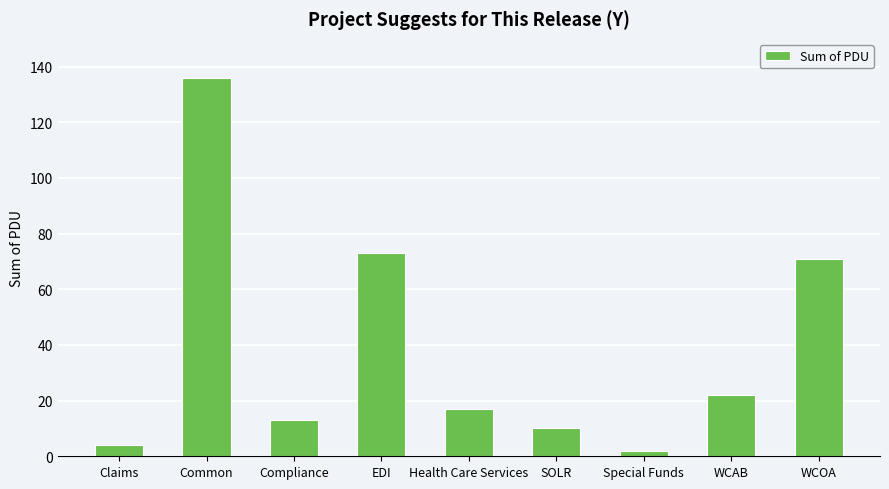

At which category does the chart reach its peak across all series?

Common